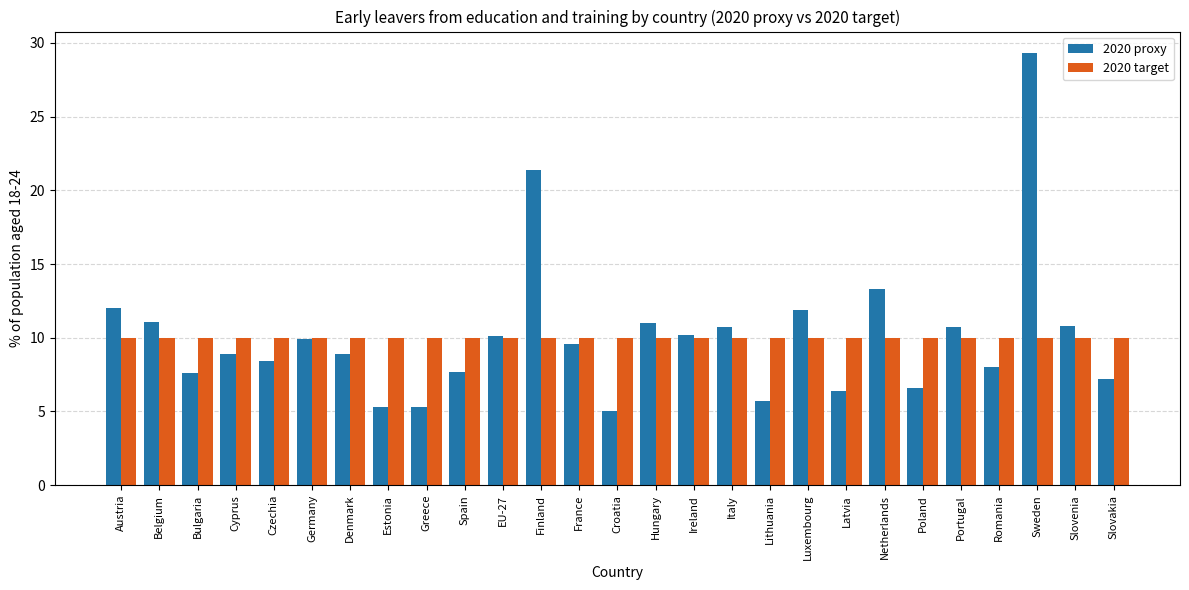

What is the maximum value shown in the chart?

29.3